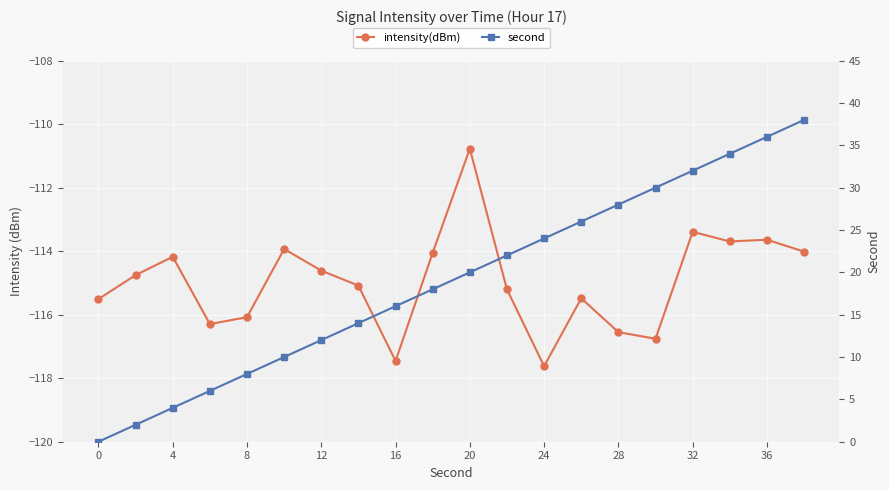

True or false: intensity(dBm) and second cross at least once.

False